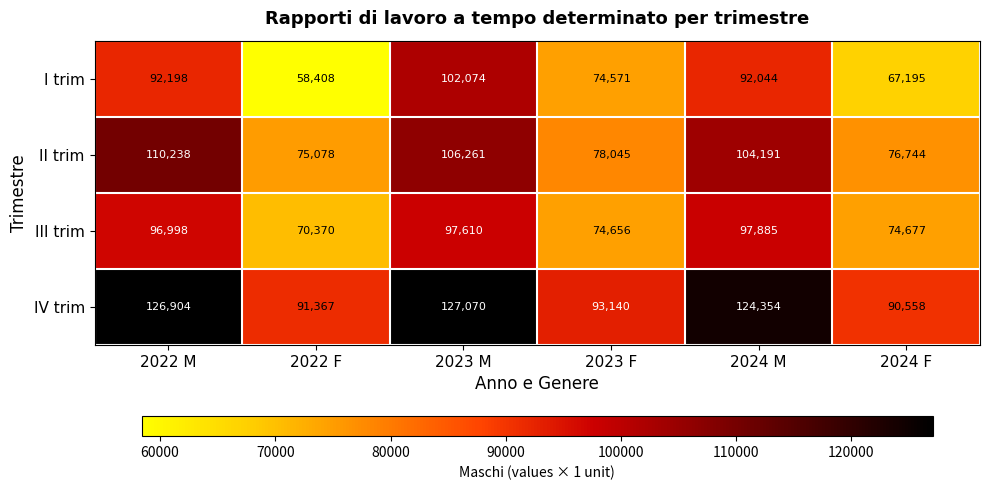

Reading left to right, transcribe all the data shown in this chart.

I trim: 2022 M=92198	2022 F=58408	2023 M=102074	2023 F=74571	2024 M=92044	2024 F=67195
II trim: 2022 M=110238	2022 F=75078	2023 M=106261	2023 F=78045	2024 M=104191	2024 F=76744
III trim: 2022 M=96998	2022 F=70370	2023 M=97610	2023 F=74656	2024 M=97885	2024 F=74677
IV trim: 2022 M=126904	2022 F=91367	2023 M=127070	2023 F=93140	2024 M=124354	2024 F=90558